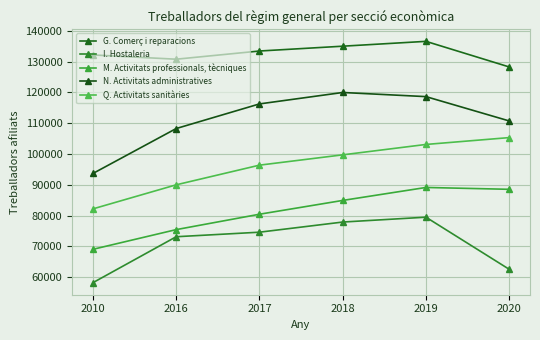

Read the M. Activitats professionals, tècniques value at 2016.

75462